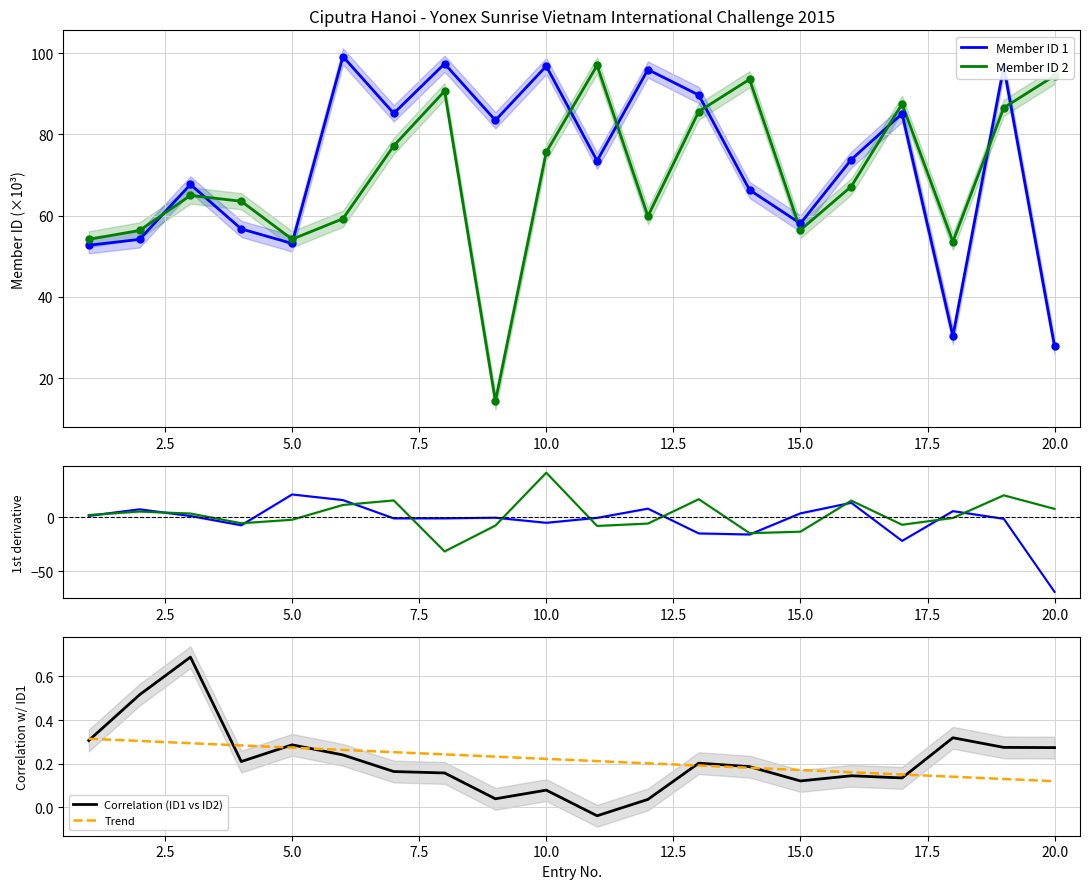

What are all the series names shown in the legend?

Member ID 1, Member ID 2, Correlation (ID1 vs ID2), Trend